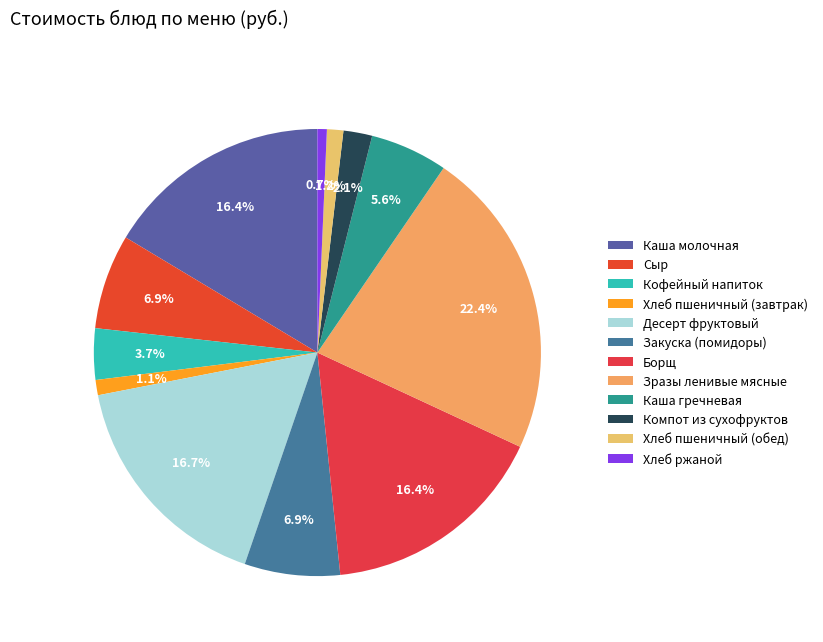

Is Сыр the majority of the pie?

No